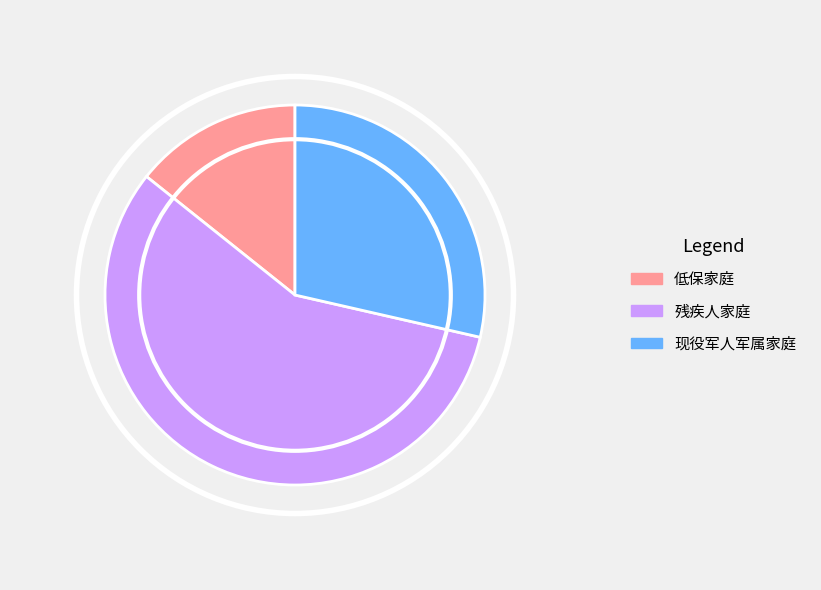

Does 残疾人家庭 account for over 50% of the chart?

Yes